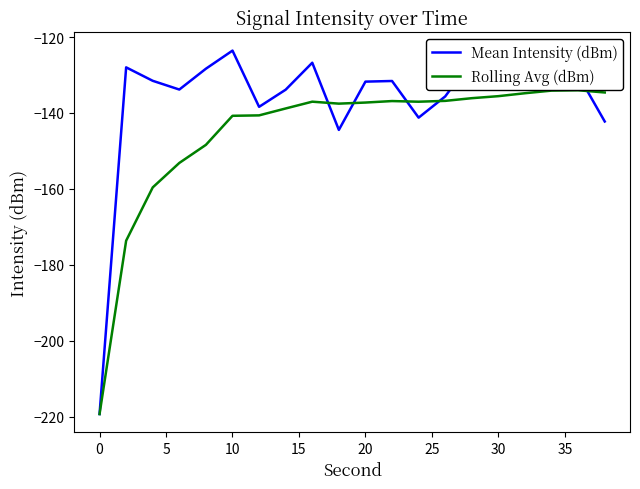

Rank the series by their maximum value, from lowest to highest.

Rolling Avg (dBm), Mean Intensity (dBm)